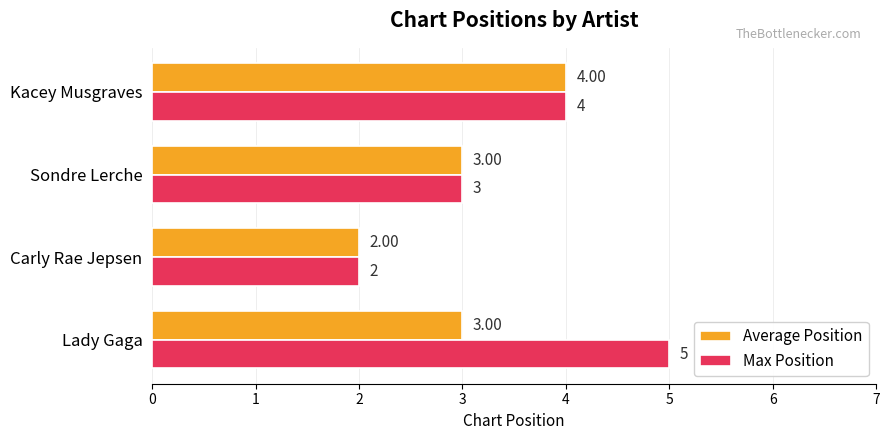

What is the sum of all Max Position values?

14